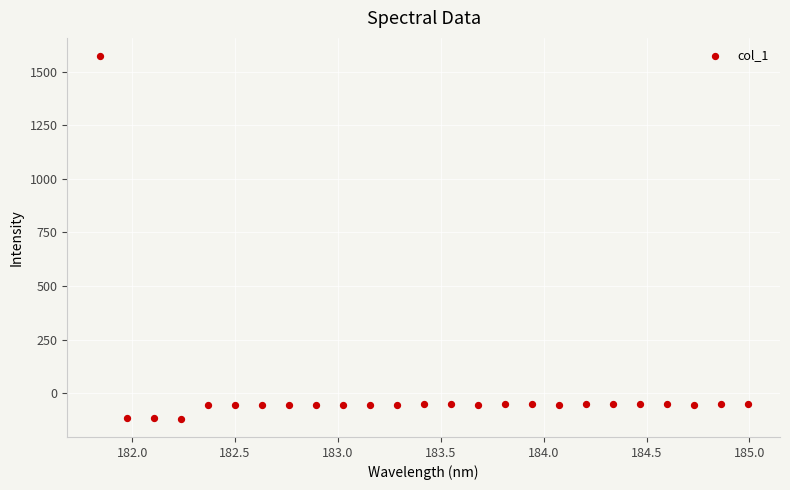

What is the range of X values (max minus min)?

3.1